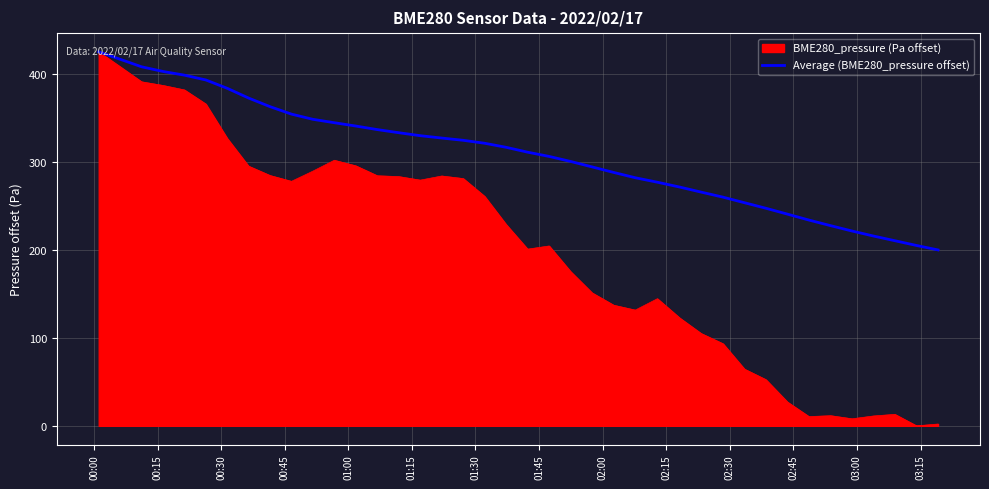

Which series has the largest range (max minus min)?

BME280_pressure (Pa offset)